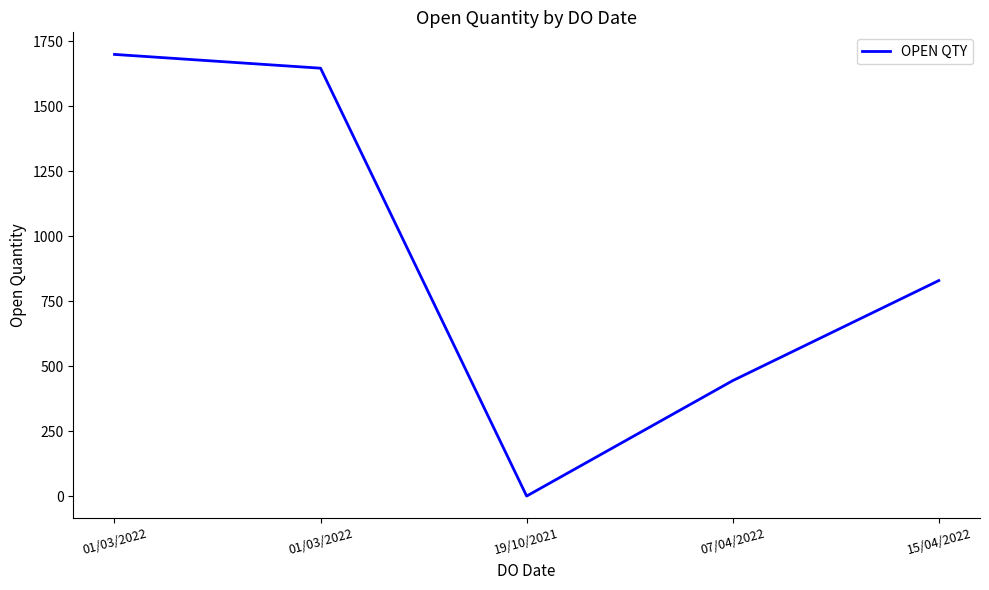

The chart shows a value of 773 at 07/04/2022. True or false?

False